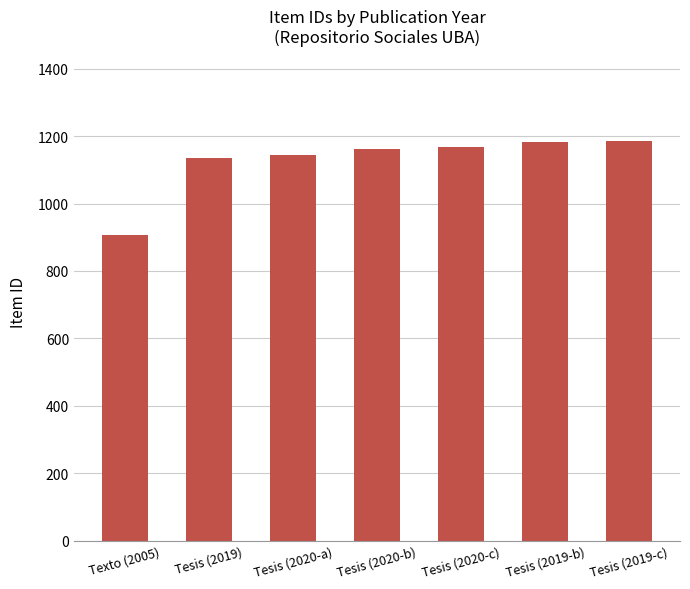

Approximately how many times larger is the value at Tesis (2019) compared to Tesis (2020-c)?

1.0